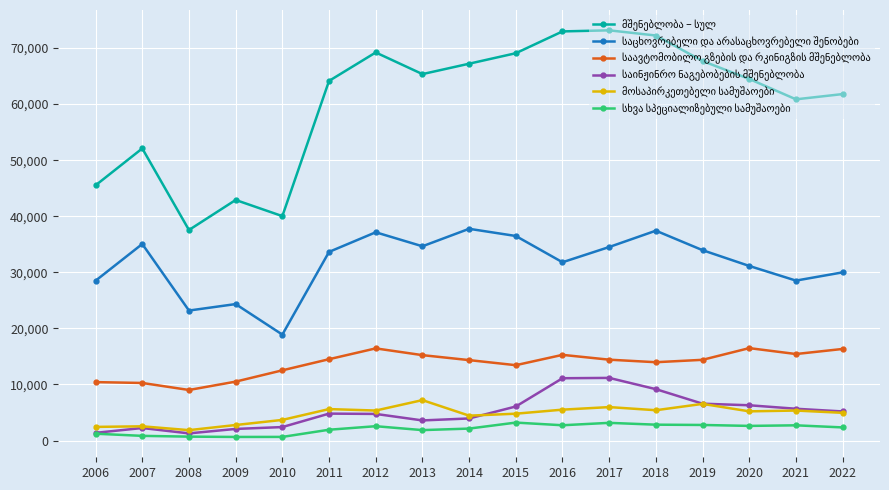

Does the chart display data point markers on the line(s)?

Yes